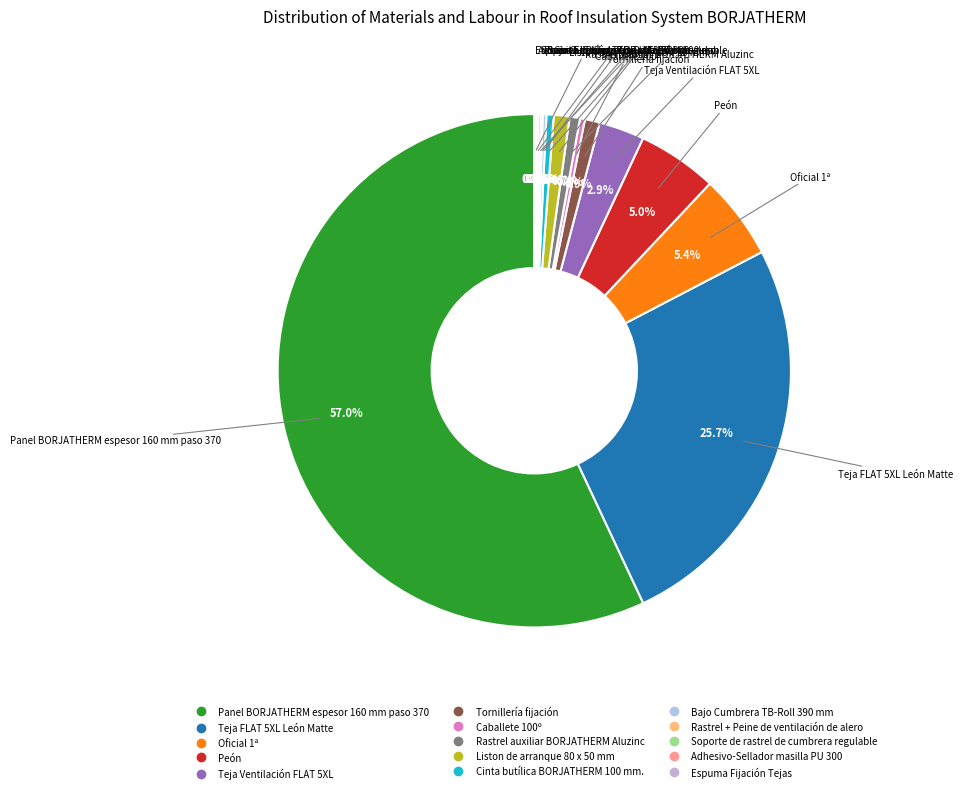

What is the largest slice in the pie chart?

Panel BORJATHERM espesor 160 mm paso 370